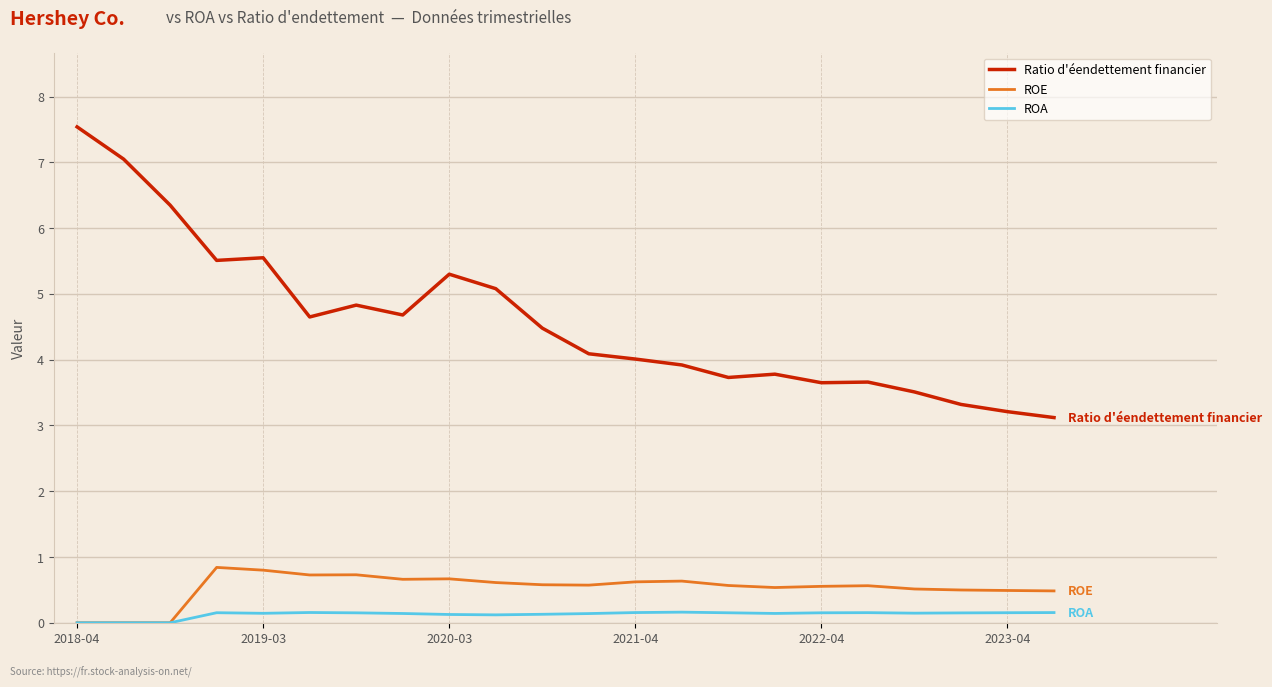

Which series has the widest spread of values?

Ratio d'éendettement financier